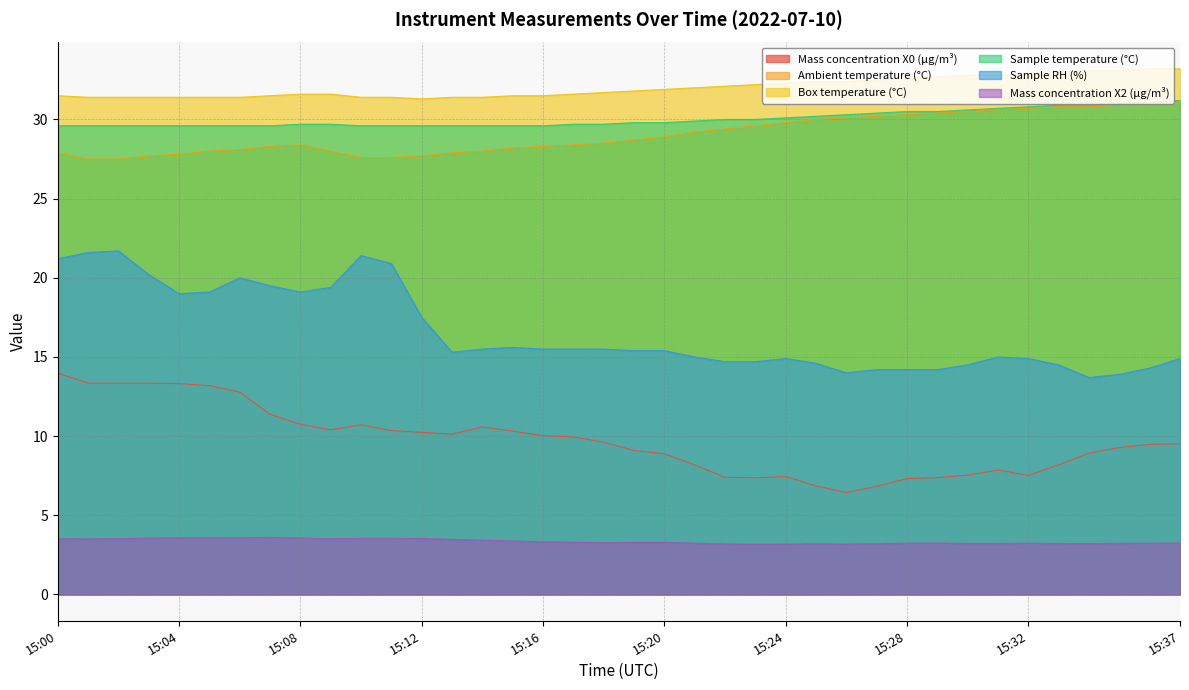

Is it true that Mass concentration X0 (μg/m³) equals 13.4 at 15:17?

False